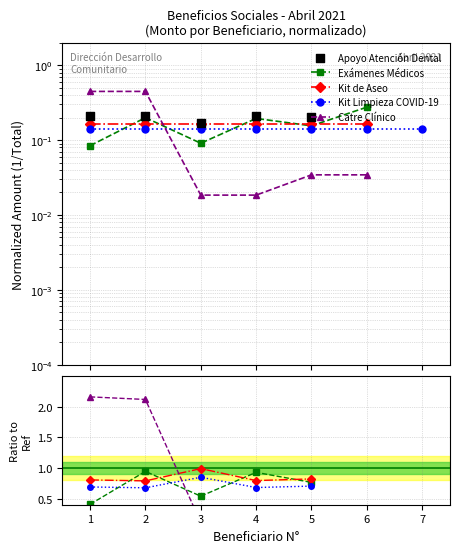

Which series reaches the minimum Y coordinate?

Catre Clínico